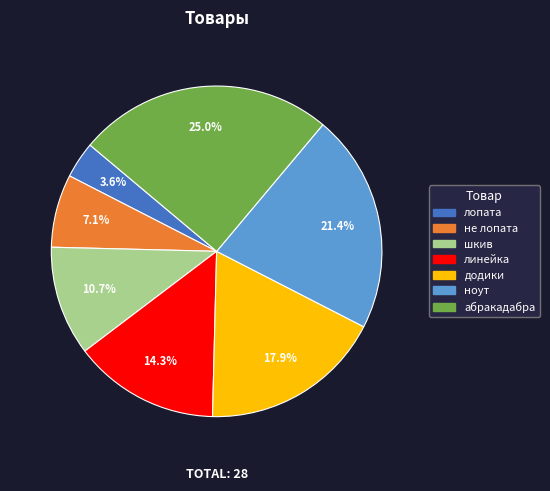

Which slice is the largest?

абракадабра